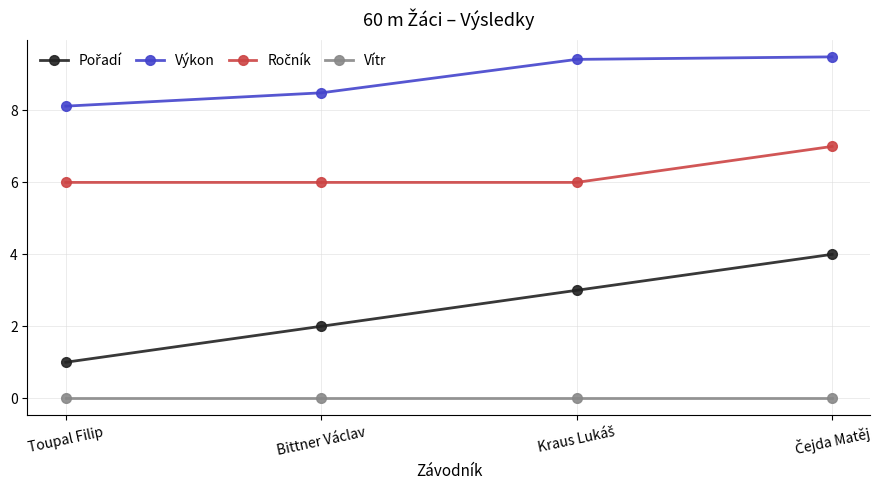

What is the spread (max minus min) of values at Toupal Filip?

8.1